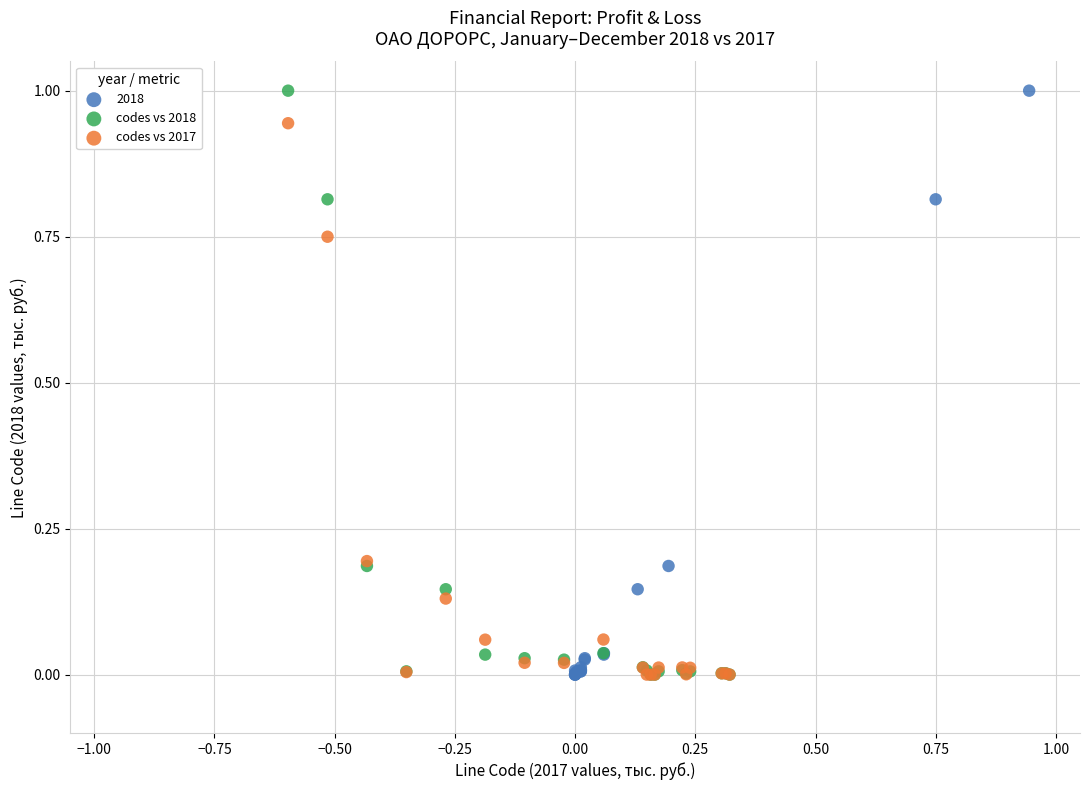

What are all the series names shown in the legend?

2018, codes vs 2018, codes vs 2017